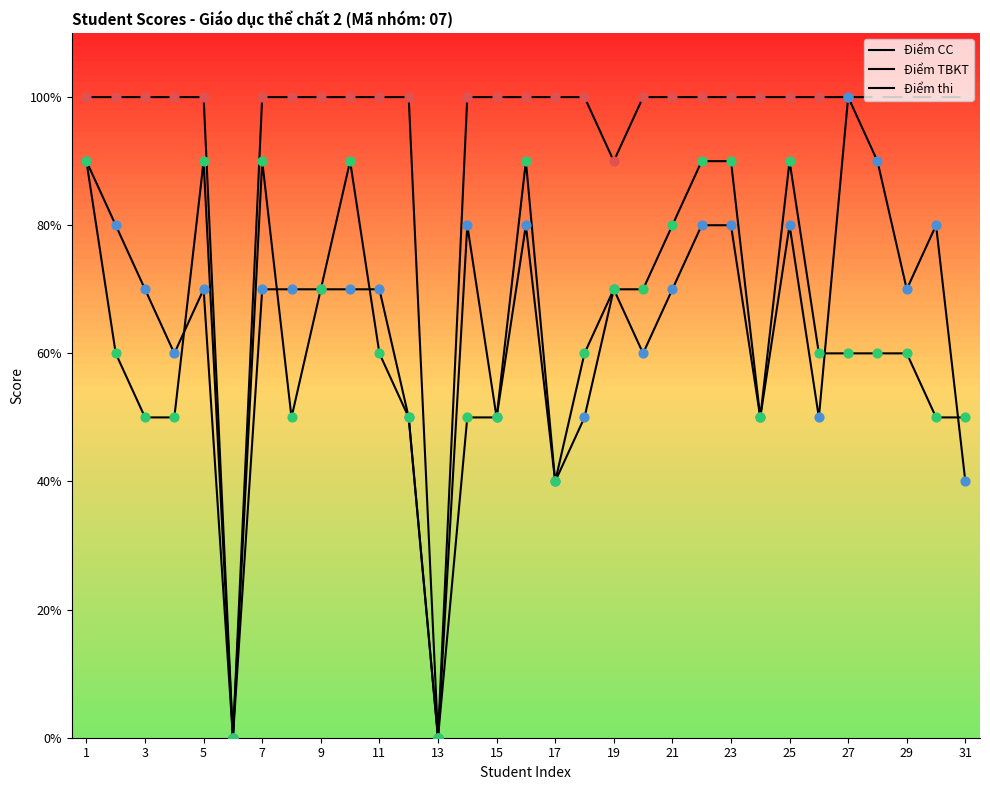

Is this an area chart (filled region under the line)?

No